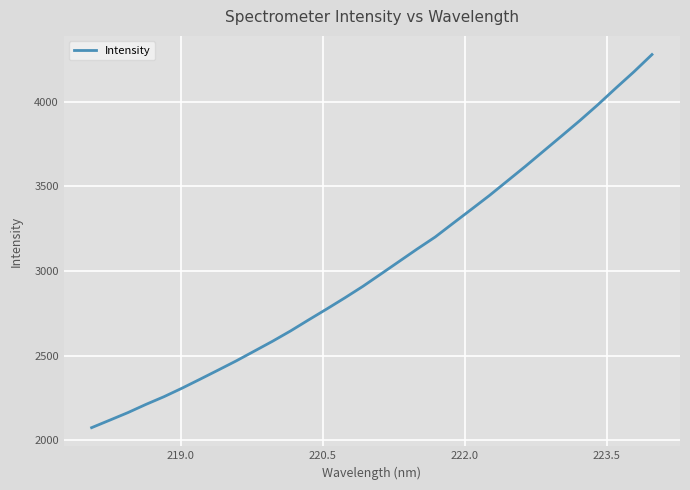

What is the difference between the maximum and minimum values?

2205.5